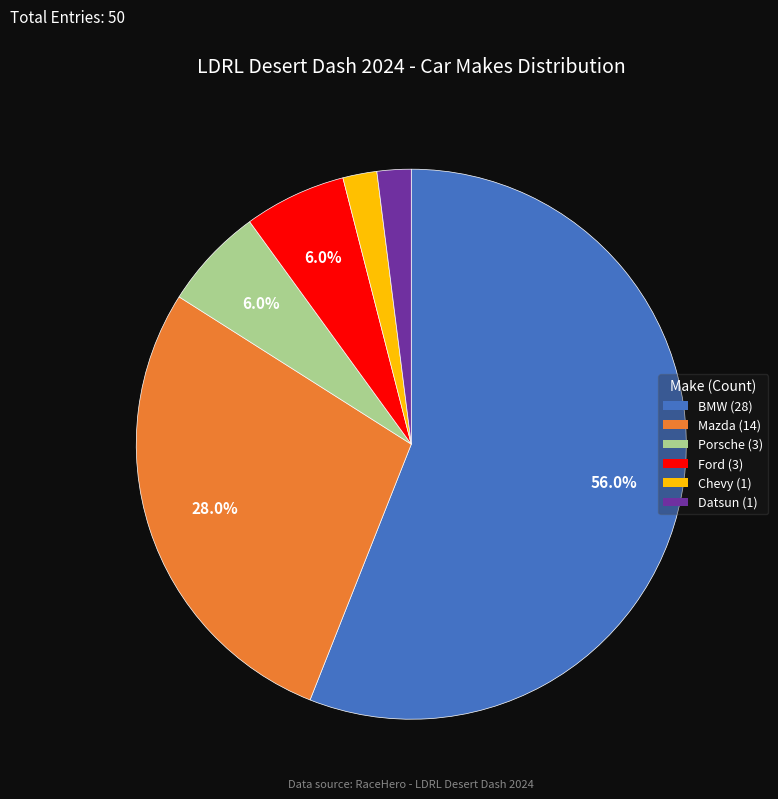

To the nearest percent, what portion does BMW represent?

56%